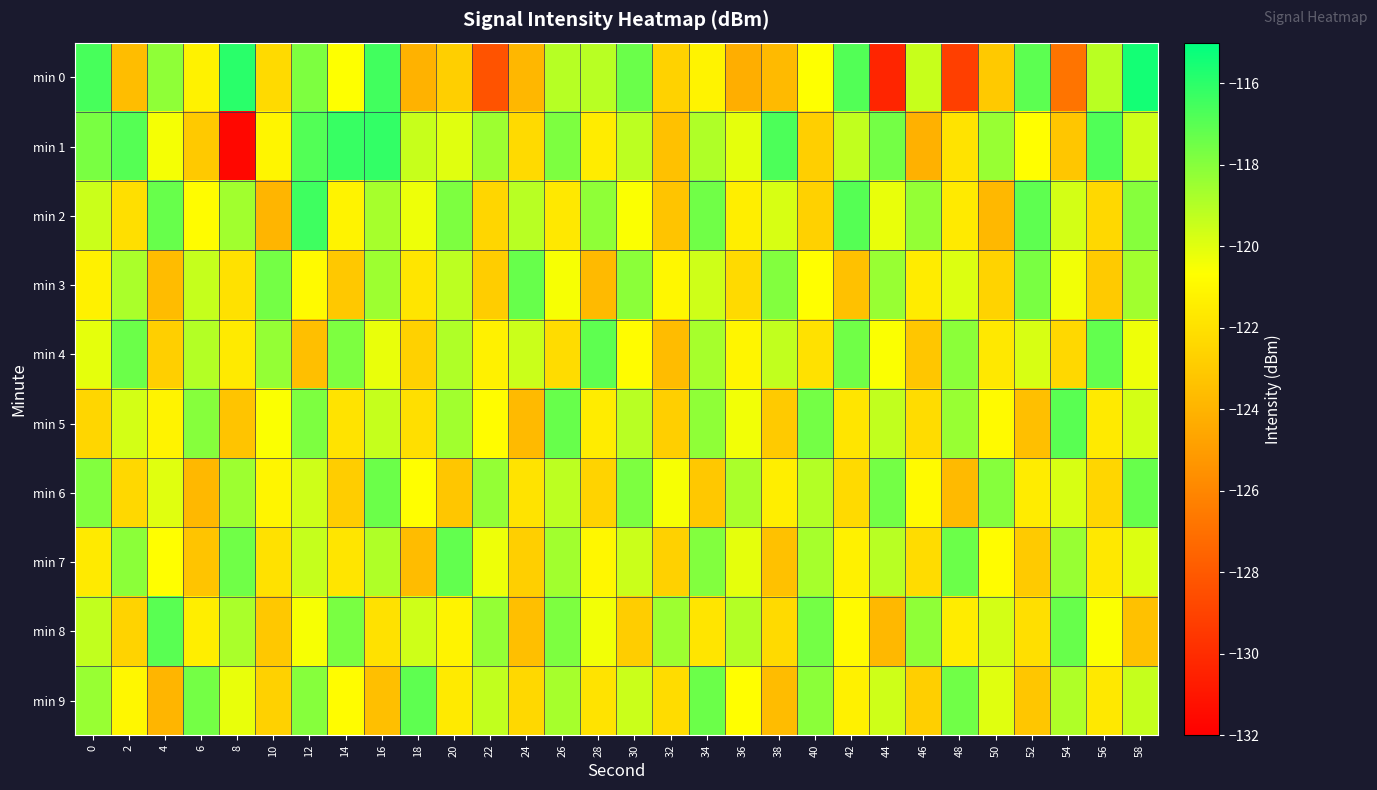

Rank the series at 46 from highest to lowest value.

min 8, min 2, min 0, min 6, min 3, min 5, min 7, min 9, min 4, min 1